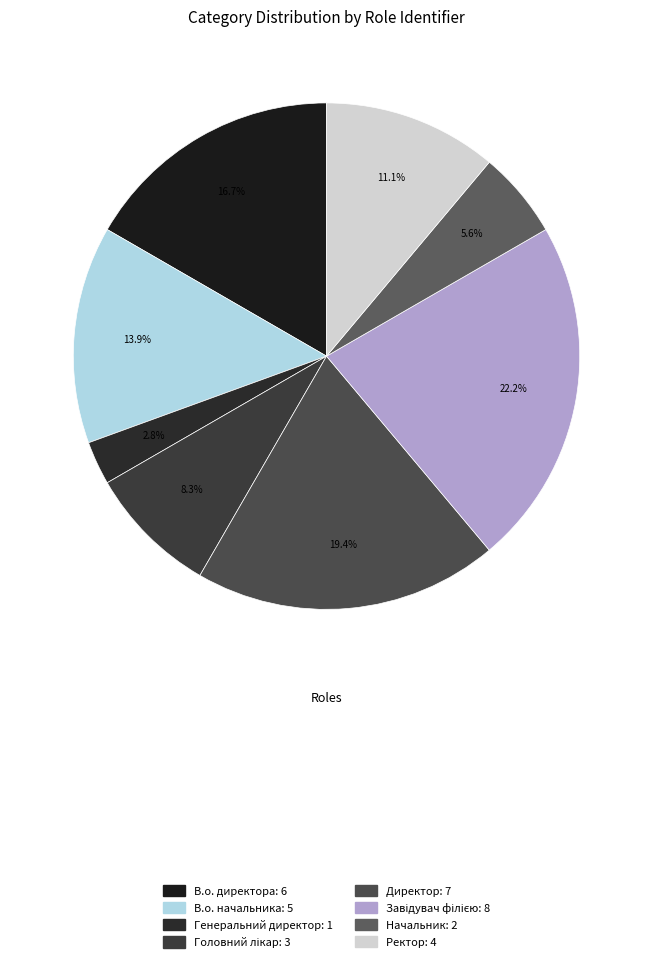

How many segments does this pie chart have?

8